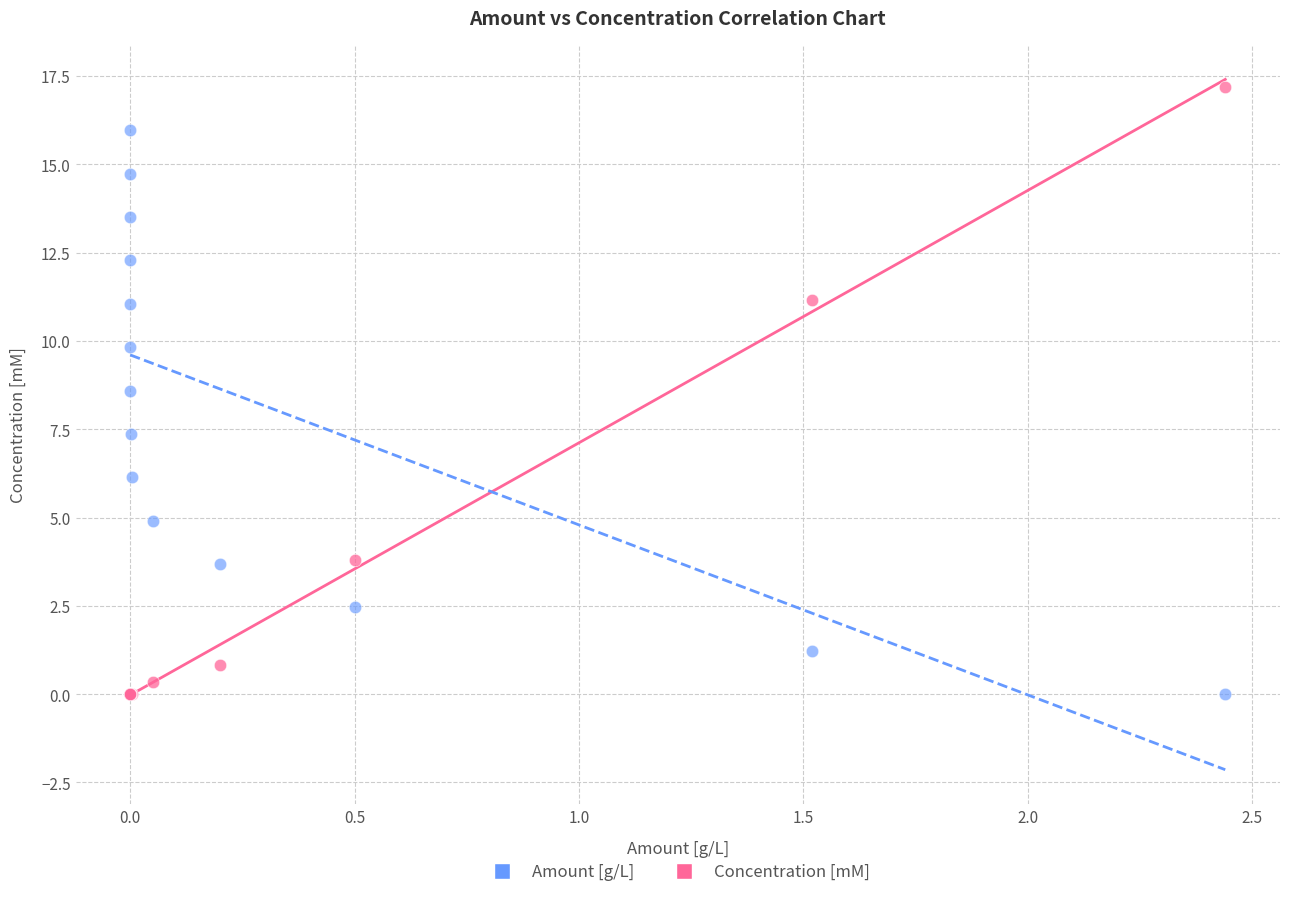

What is the X range (max minus min) for the scatter plot?

2.4